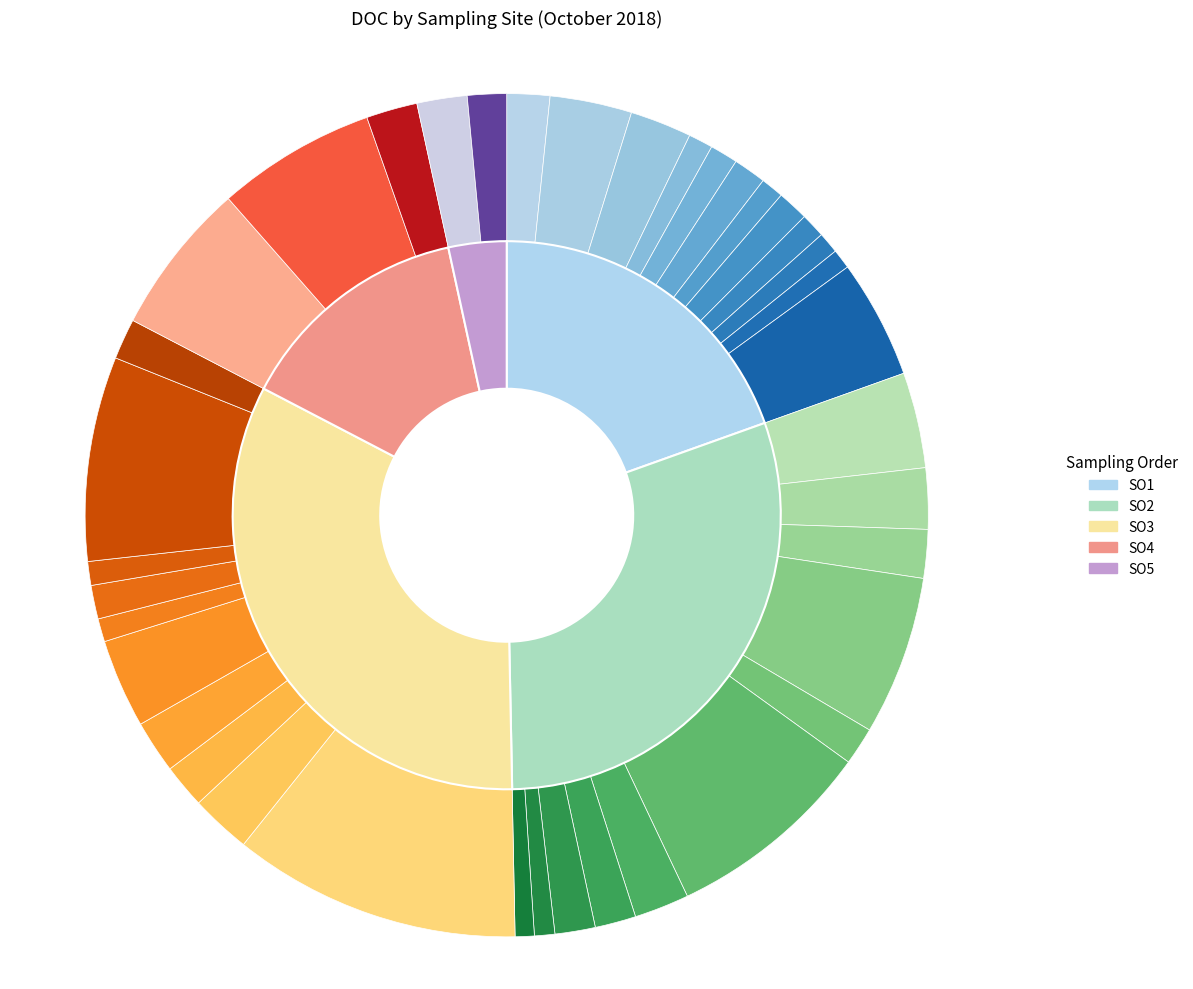

What is the change in value from R5 to R21?

+39